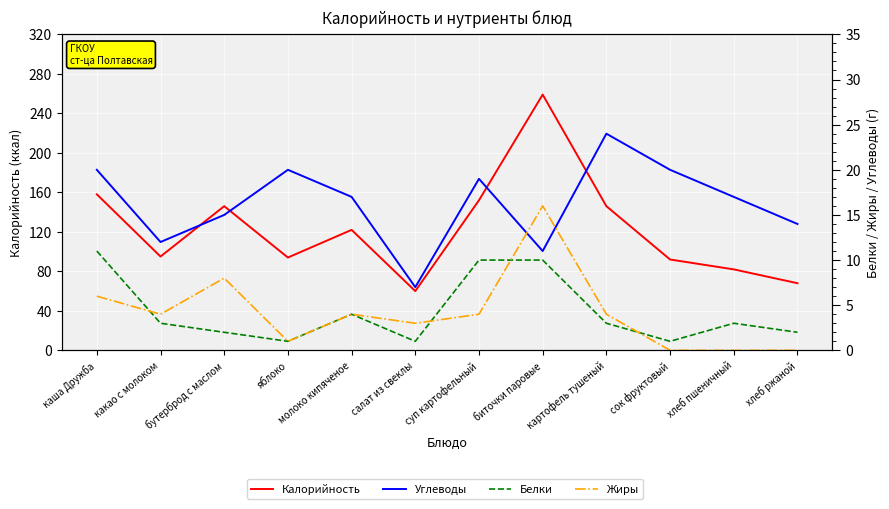

At how many categories does at least one series exceed 172?

1